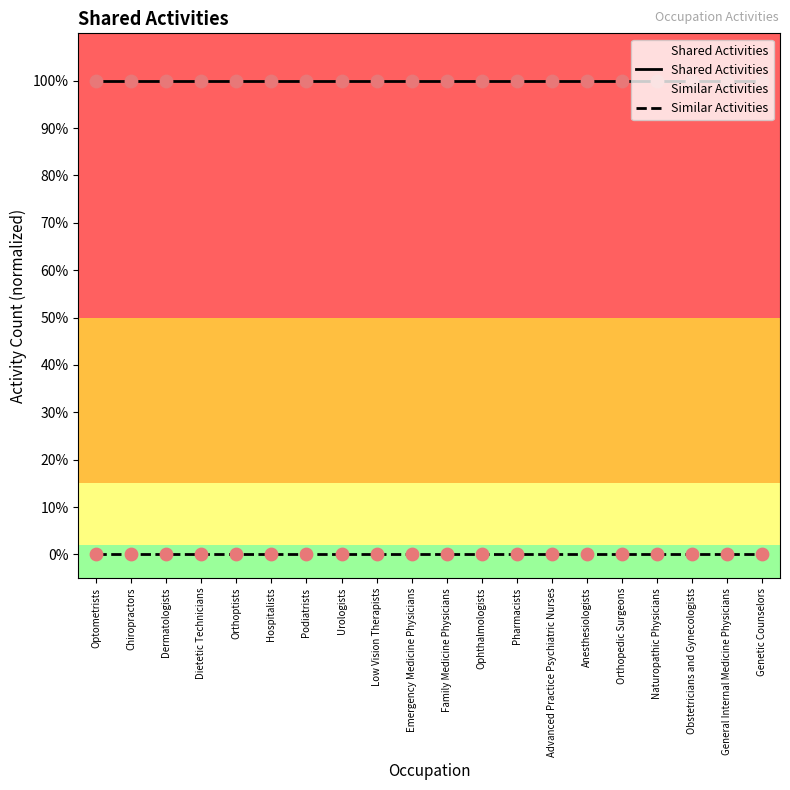

What are all the series names shown in the legend?

Shared Activities, Similar Activities